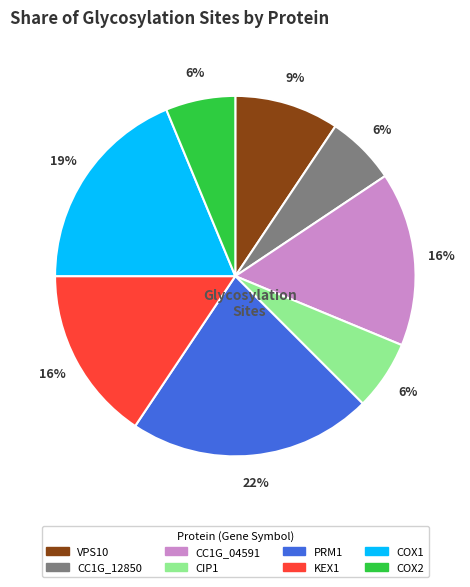

What is the largest slice in the pie chart?

PRM1